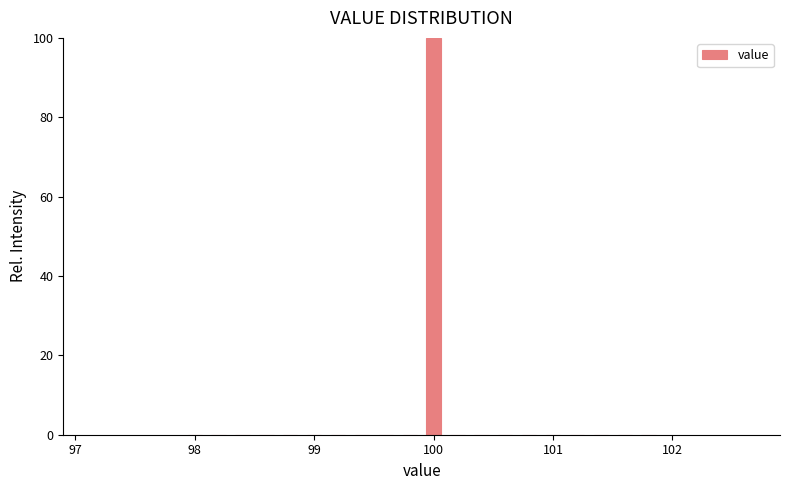

Read against the x-axis, roughly where is the centre of the tallest bar?

100.0